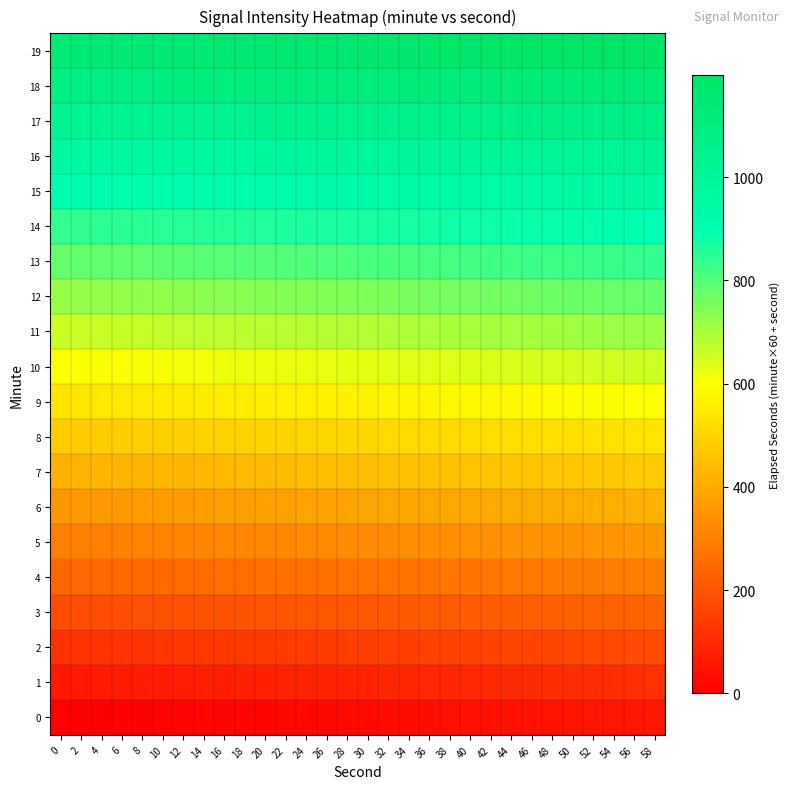

Rank the series by their maximum value, from lowest to highest.

0, 1, 2, 3, 4, 5, 6, 7, 8, 9, 10, 11, 12, 13, 14, 15, 16, 17, 18, 19